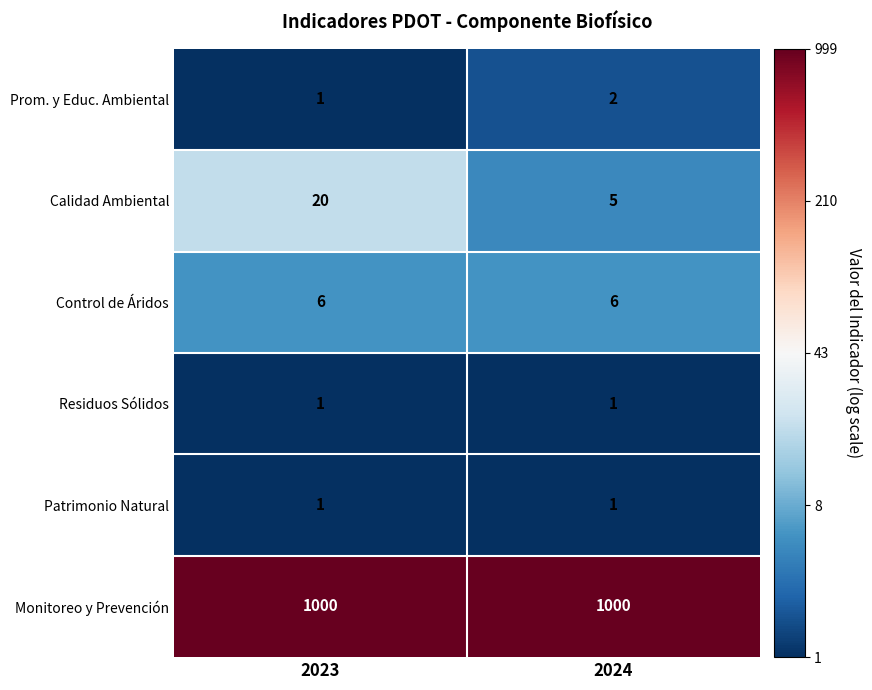

What is the sum of all Prom. y Educ. Ambiental values?

3